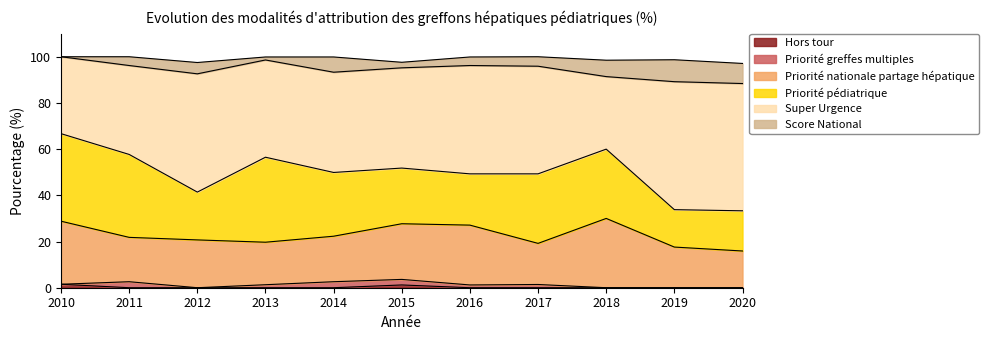

The value of Hors tour at 2017 is 0.0. True or false?

True